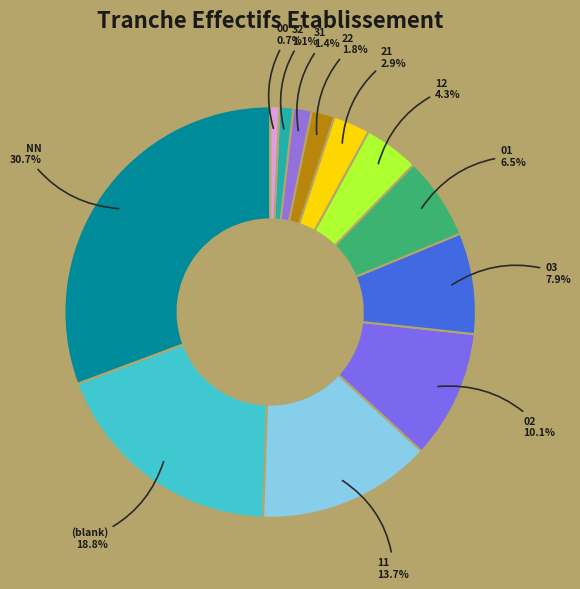

To the nearest percent, what percentage of the pie is 22?

2%